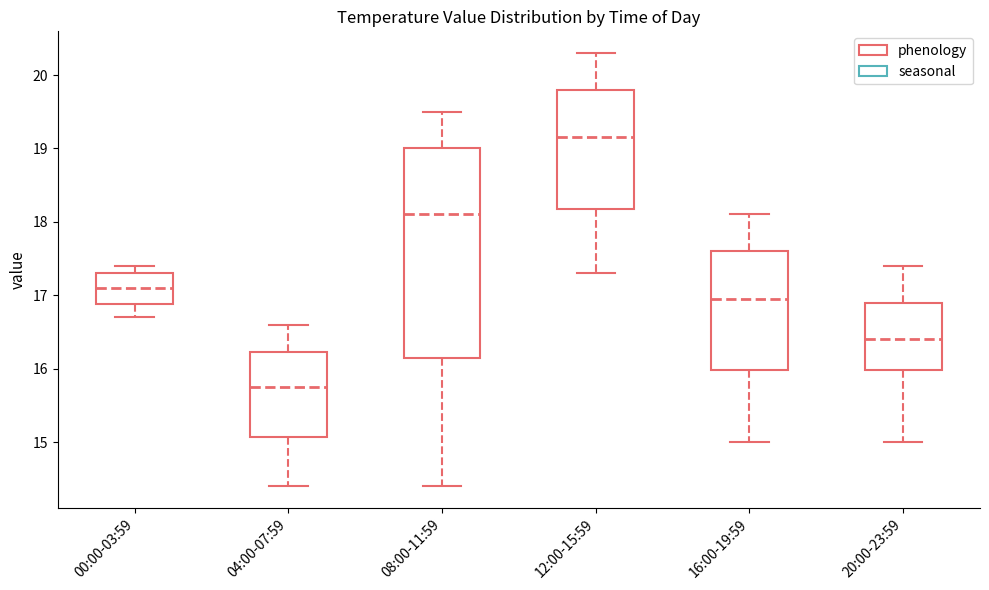

Reading left to right, read every box against the y-axis: the position of its median line, the range the box covers, and the ends of its whiskers. The values are not printed on the chart, so give them approximately, as read against the axis.

00:00-03:59: median 17.1, box 16.9 to 17.3, whiskers 16.7 to 17.4
04:00-07:59: median 15.8, box 15.1 to 16.2, whiskers 14.4 to 16.6
08:00-11:59: median 18.1, box 16.2 to 19.0, whiskers 14.4 to 19.5
12:00-15:59: median 19.2, box 18.2 to 19.8, whiskers 17.3 to 20.3
16:00-19:59: median 17.0, box 16.0 to 17.6, whiskers 15.0 to 18.1
20:00-23:59: median 16.4, box 16.0 to 16.9, whiskers 15.0 to 17.4